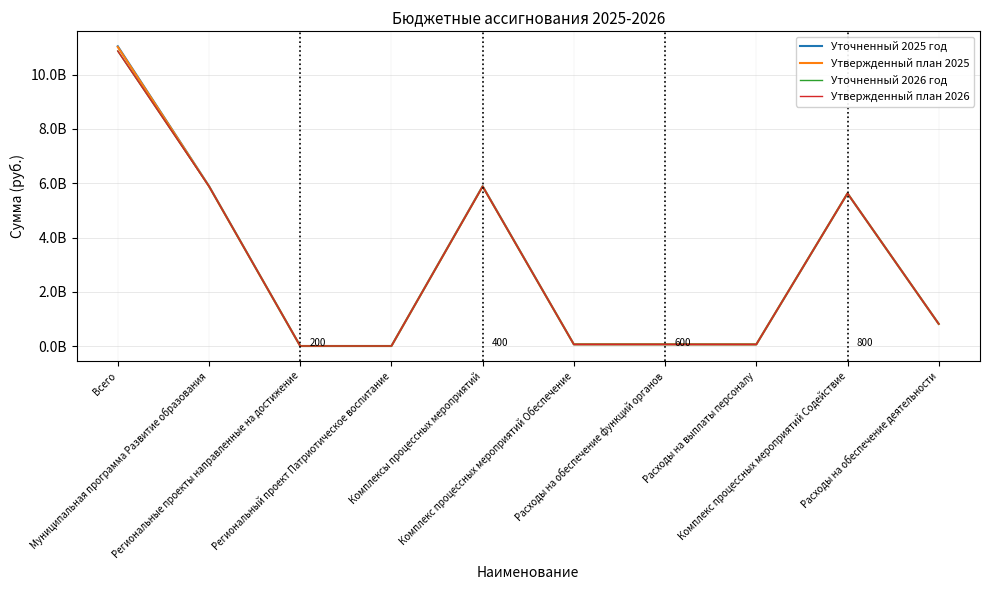

Does the chart display data point markers on the line(s)?

No